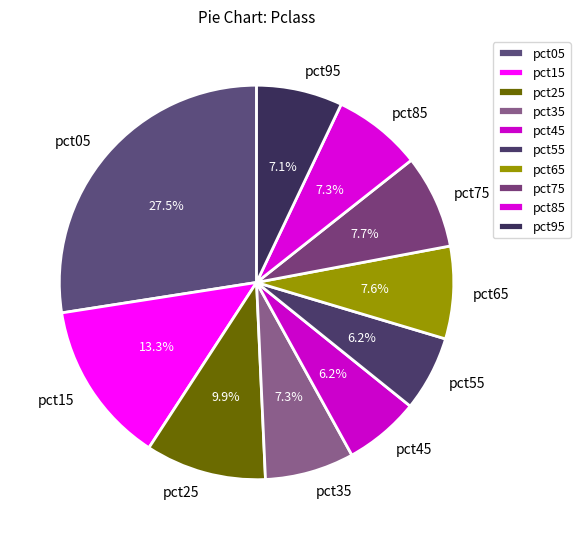

Combined, what portion of the pie is pct05 and pct35?

34.8%